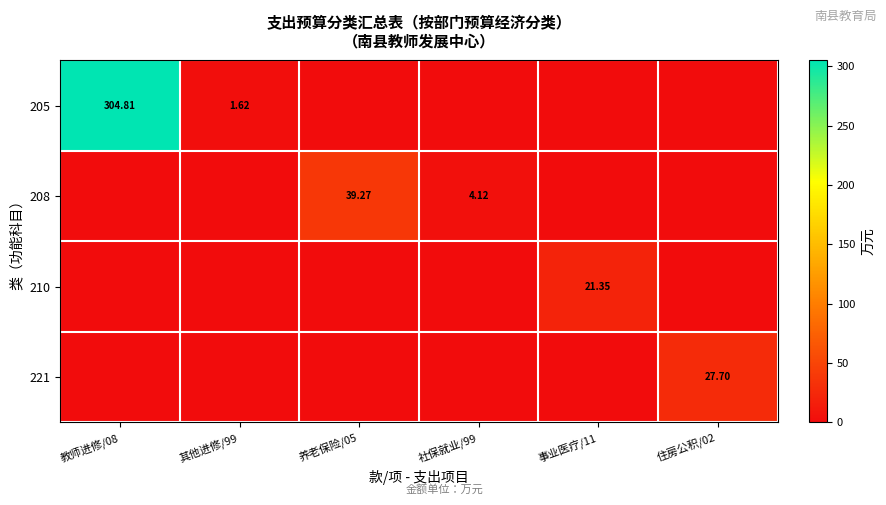

The value of 205 at 事业医疗/11 is 0.0. True or false?

True